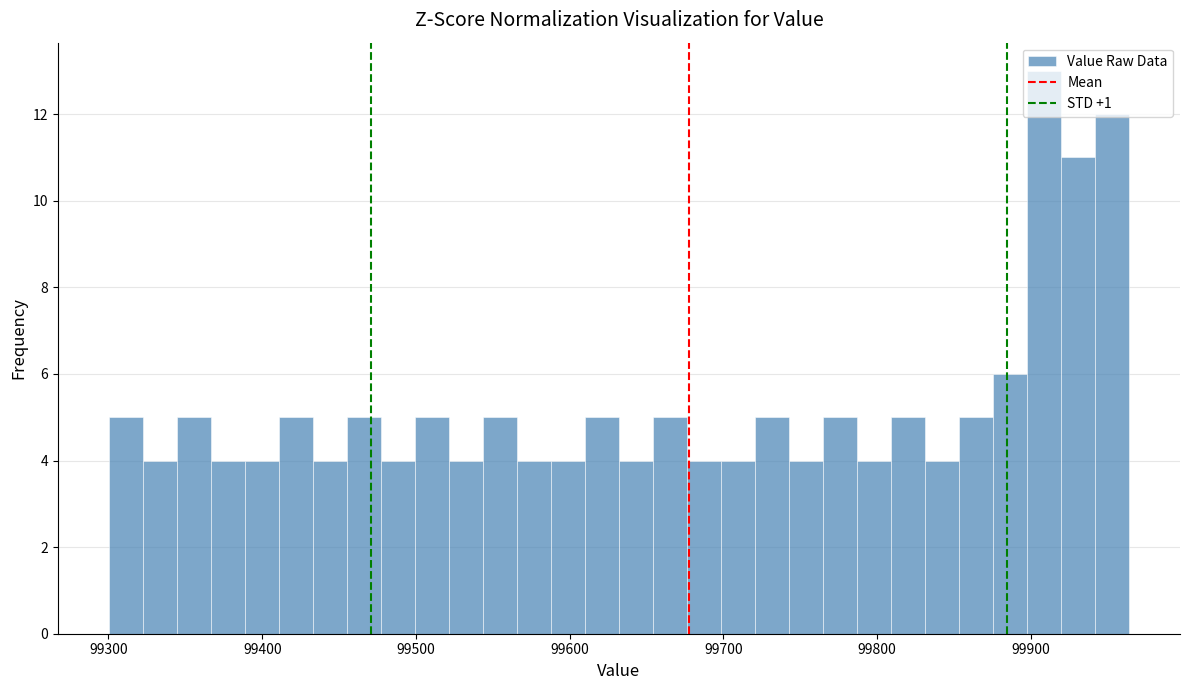

Around what value on the x-axis is the tallest bar? Give the approximate position of its centre, as read against the axis.

99910